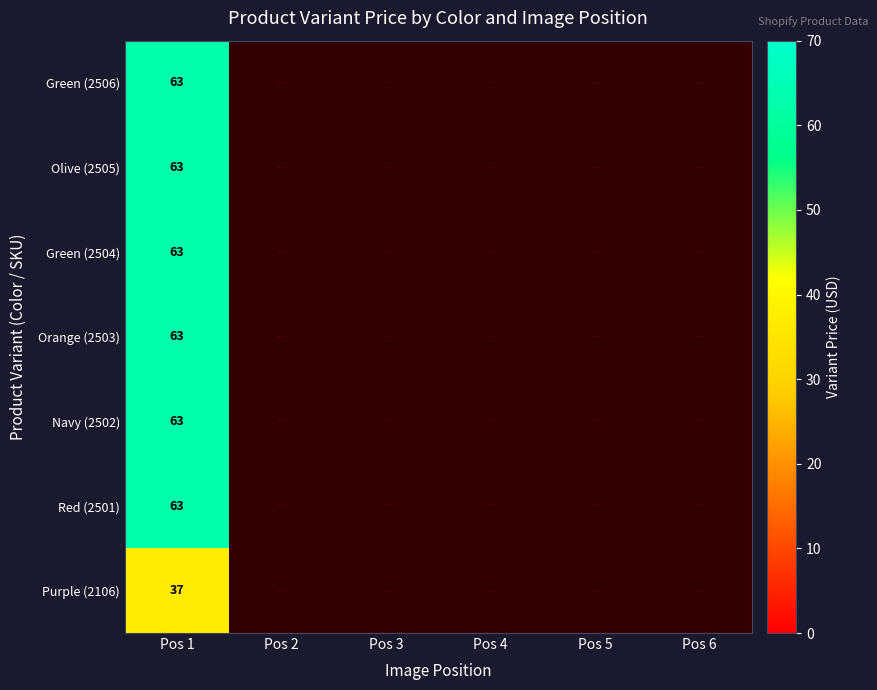

What is the spread (max minus min) of values at Pos 1?

26